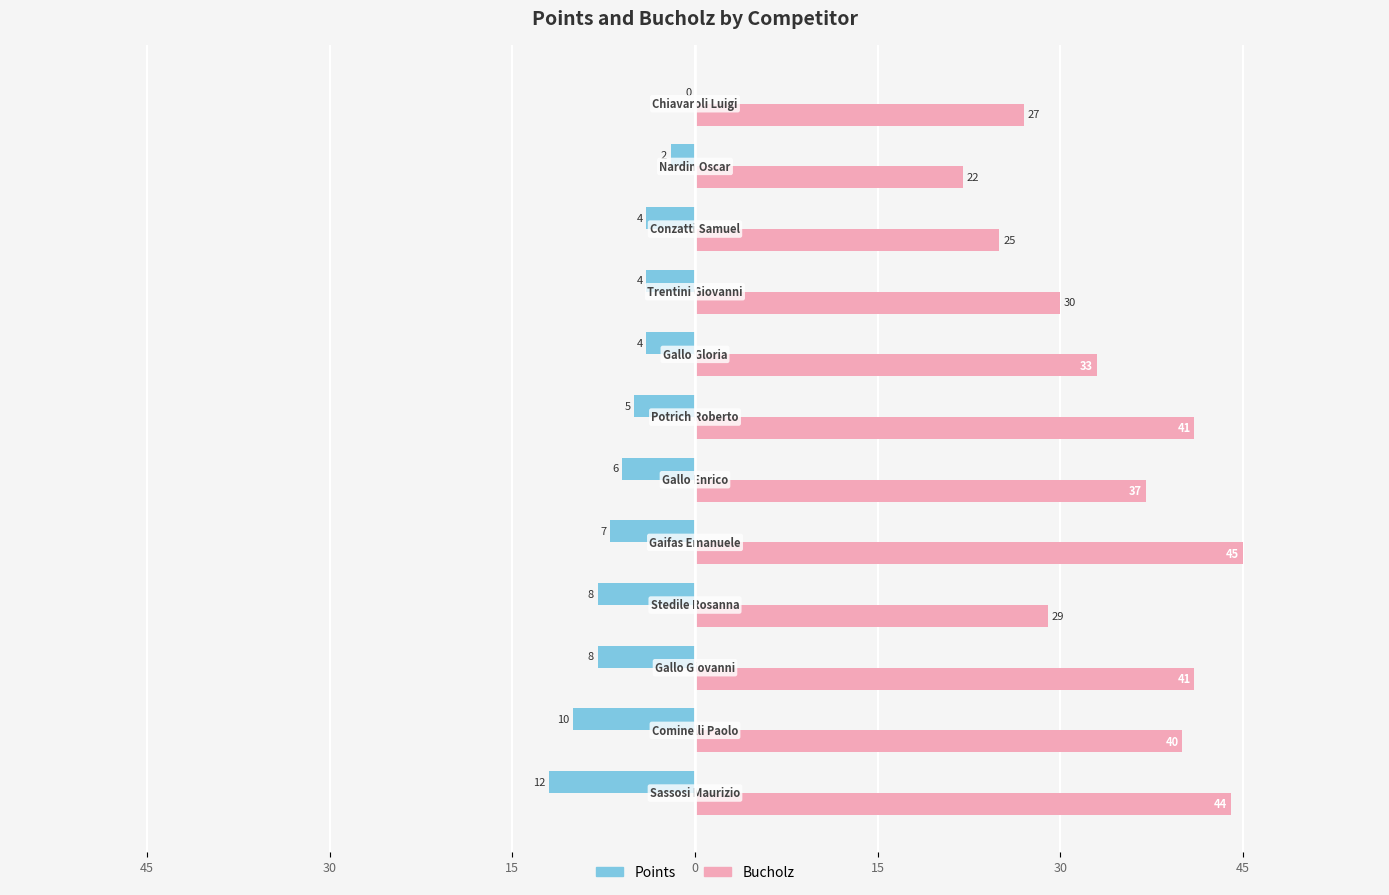

What are all the series names shown in the legend?

Points, Bucholz